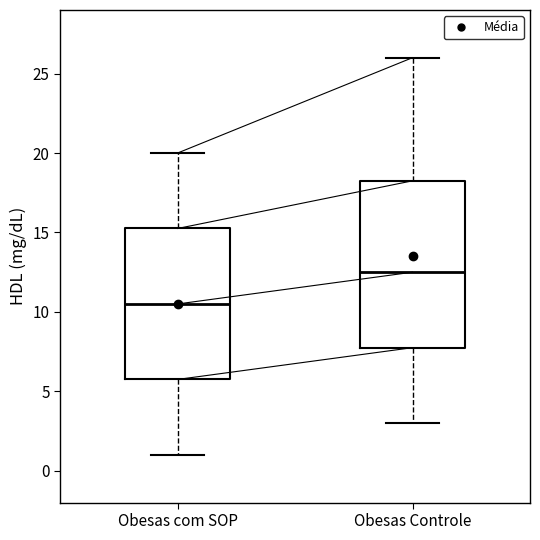

Reading left to right, read every box against the y-axis: the position of its median line, the range the box covers, and the ends of its whiskers. The values are not printed on the chart, so give them approximately, as read against the axis.

Obesas com SOP: median 10.5, box 6.0 to 15.5, whiskers 1.0 to 20.0
Obesas Controle: median 12.5, box 8.0 to 18.5, whiskers 3.0 to 26.0